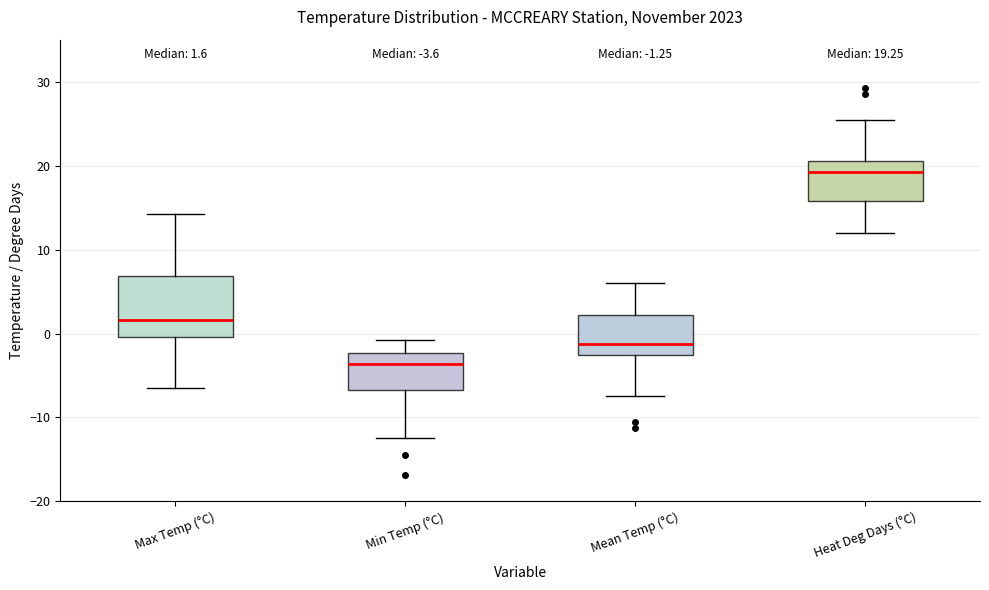

Comparing the boxes themselves (not the whiskers), which one is the tallest?

Max Temp (°C)